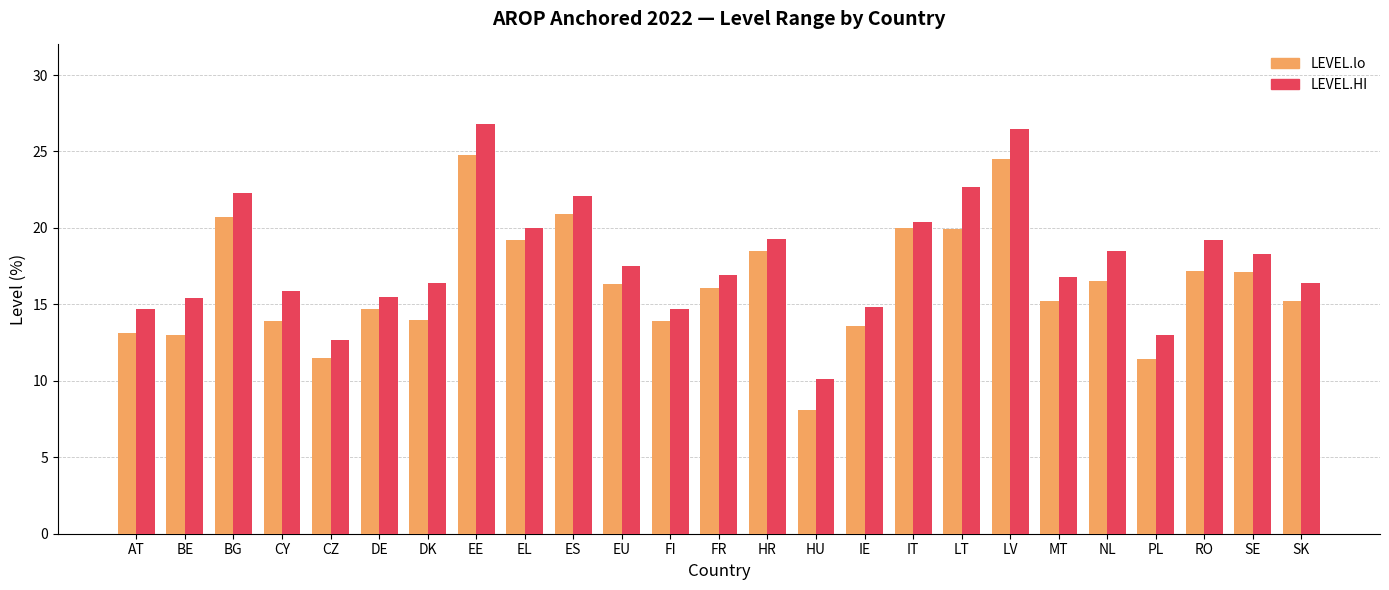

What is the maximum value shown in the chart?

26.8